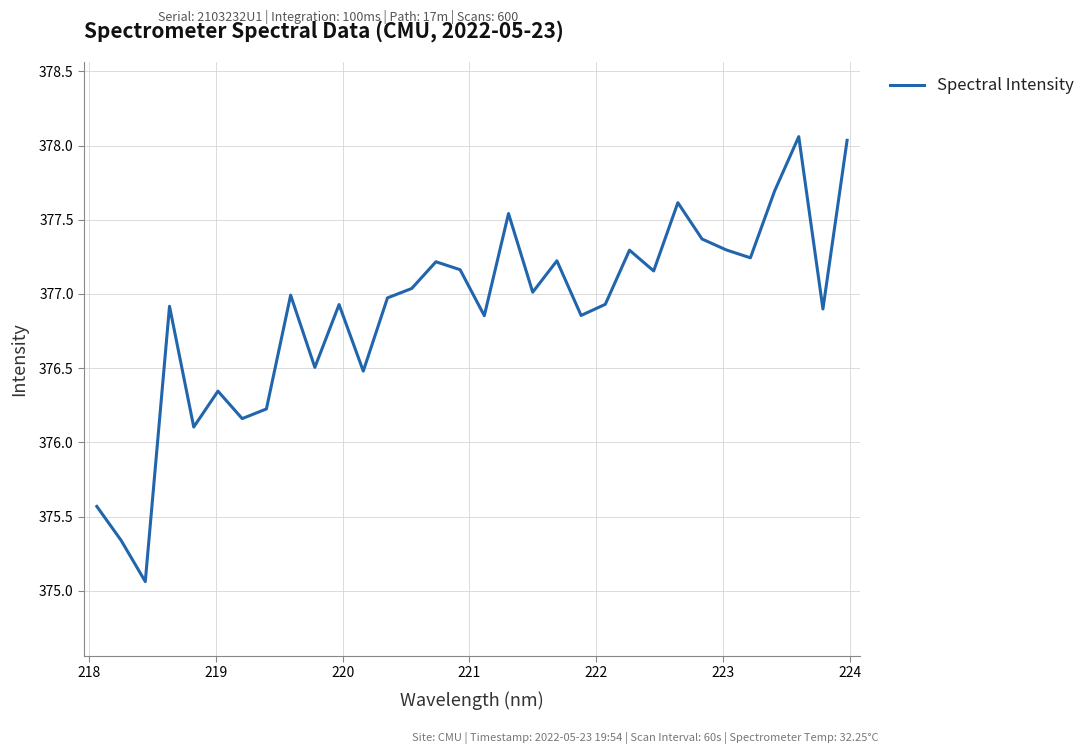

What is the smallest value displayed?

375.1